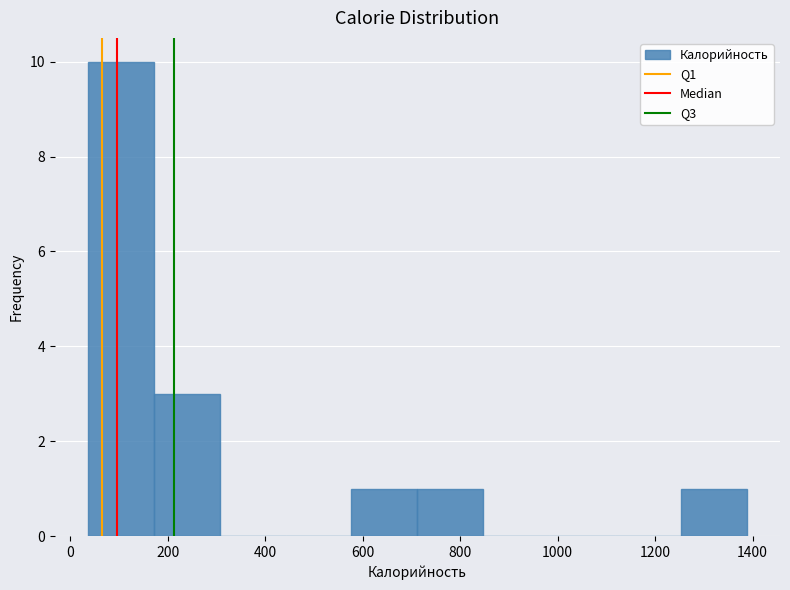

What is the height of the bar covering 40 to 180 on the x-axis? Neither the bar edges nor the heights are printed on the chart, so give them approximately, as read against the axes.

10